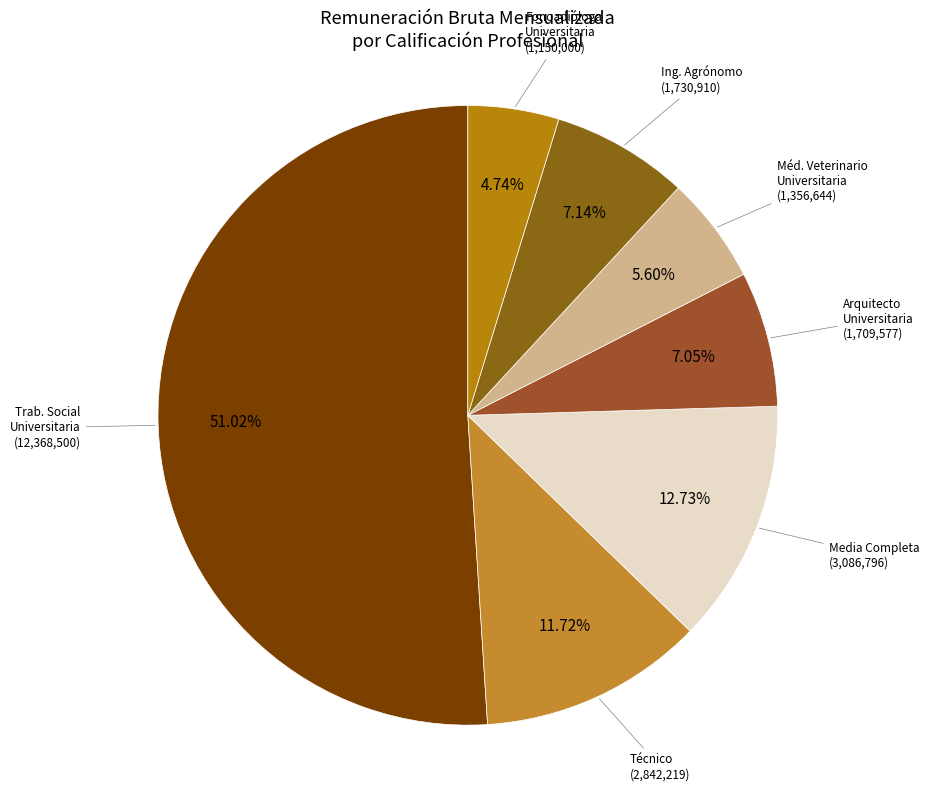

Count the number of slices in the pie.

7